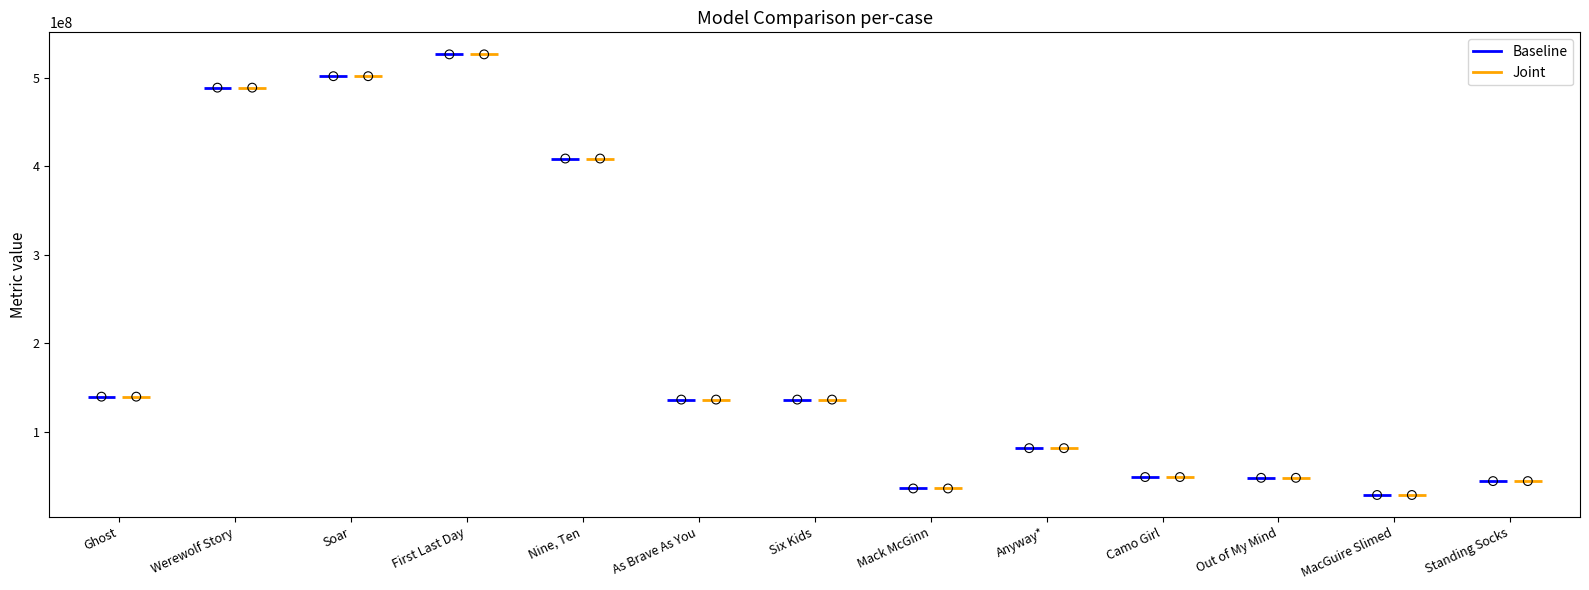

What are all the series names shown in the legend?

Baseline, Joint